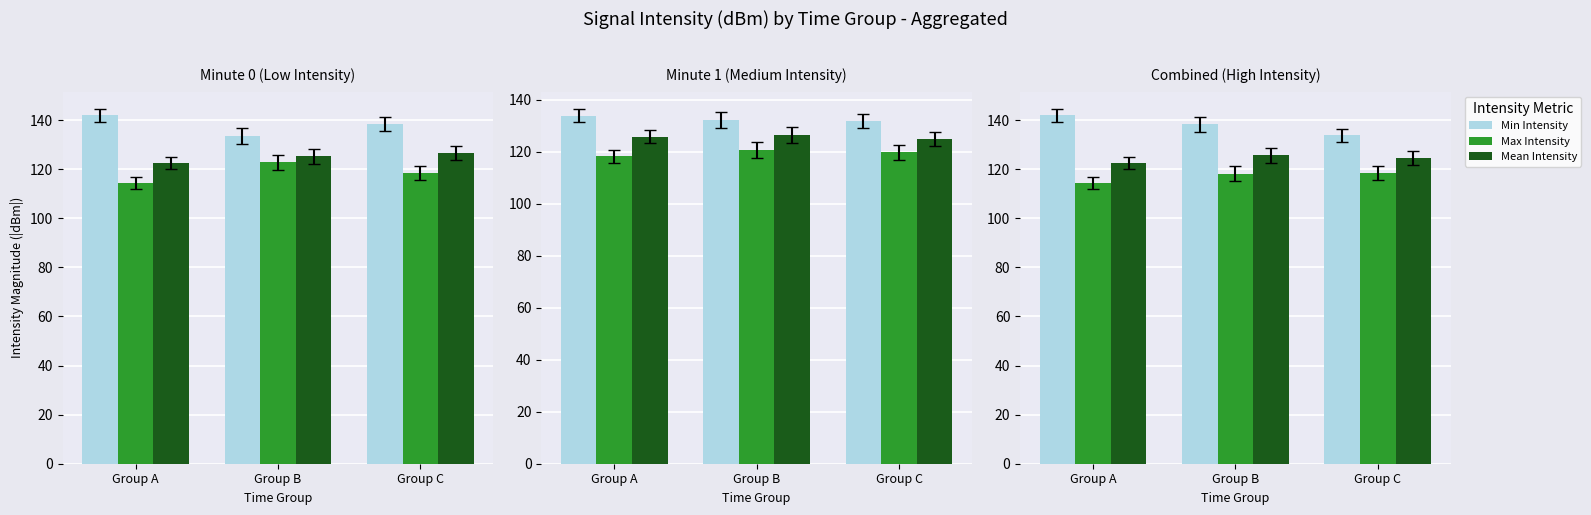

What is the minimum value shown in the chart?

114.3